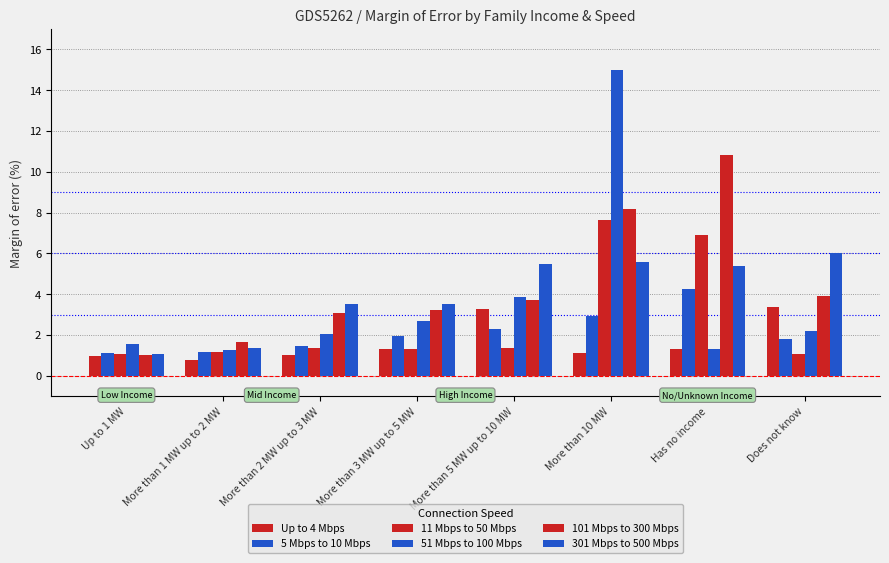

At which label is 301 Mbps to 500 Mbps closest to 3?

More than 3 MW up to 5 MW